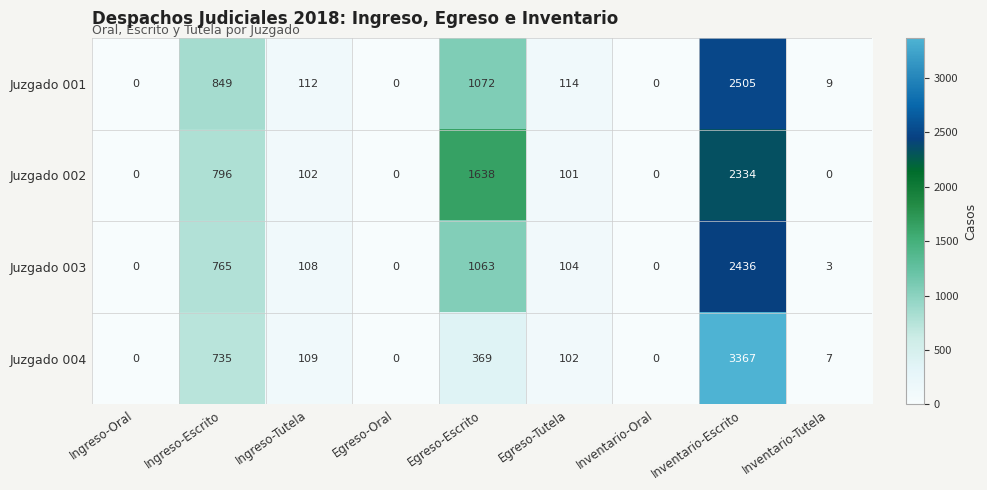

Count the number of categories in the chart.

9